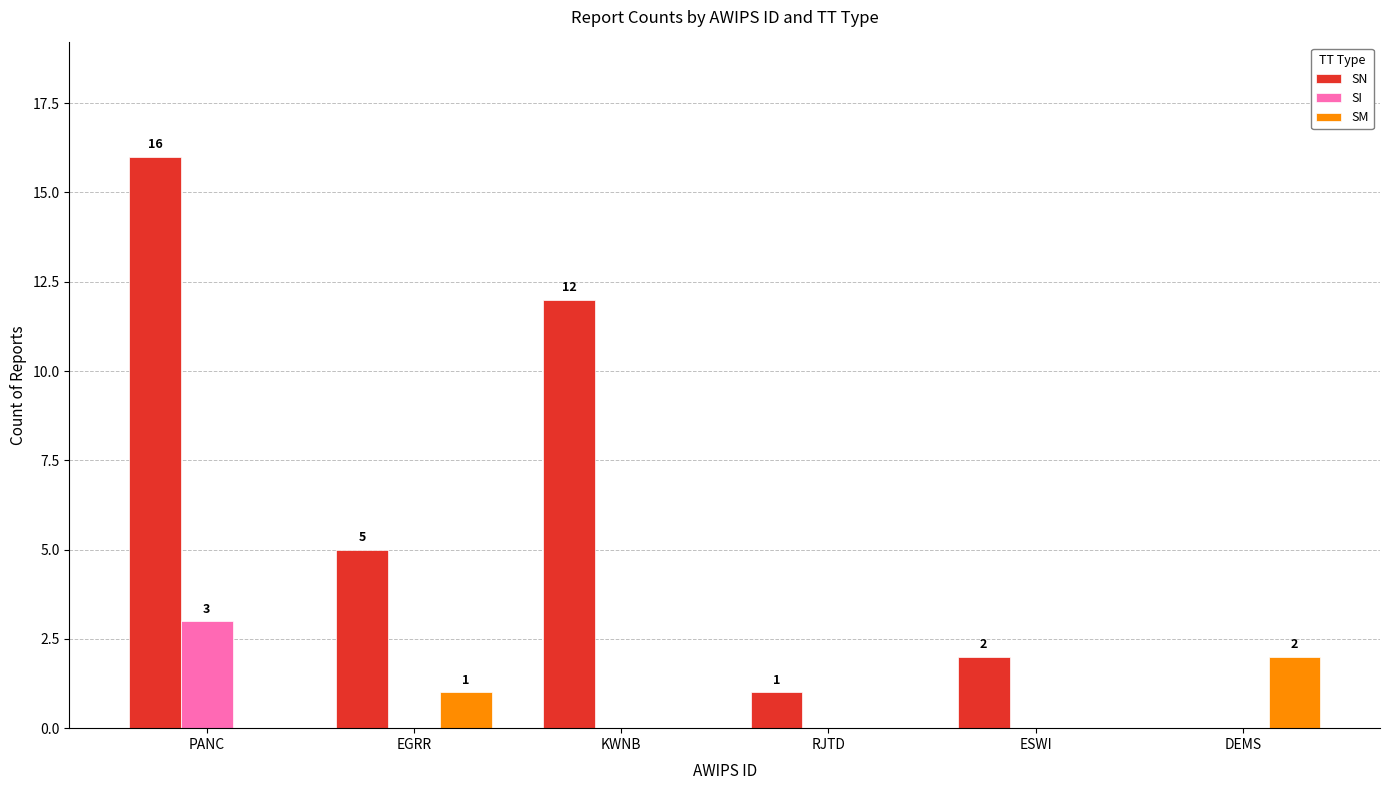

What is the total value across all series at EGRR?

6